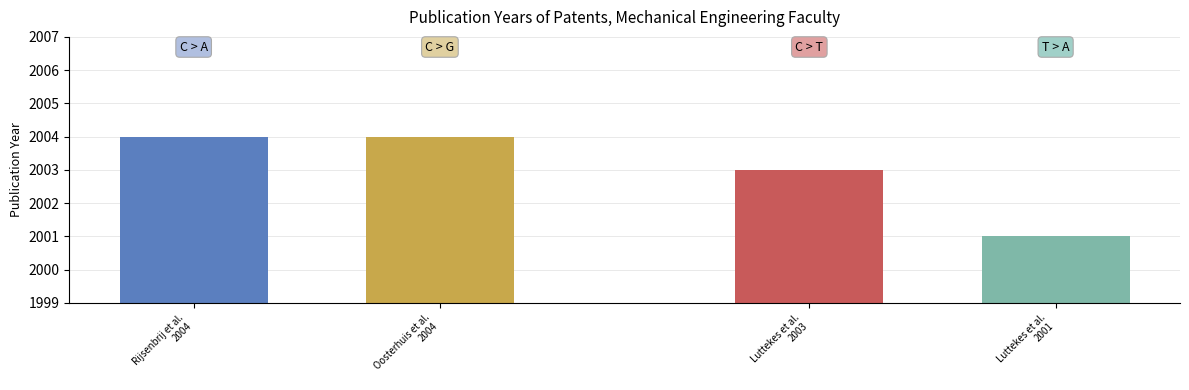

Approximately how many times larger is the value at Rijsenbrij, J.C.; Breteler, A.J.K. compared to Oosterhuis, E.J.; Luttekes, E.; Rijsenbrij?

1.0